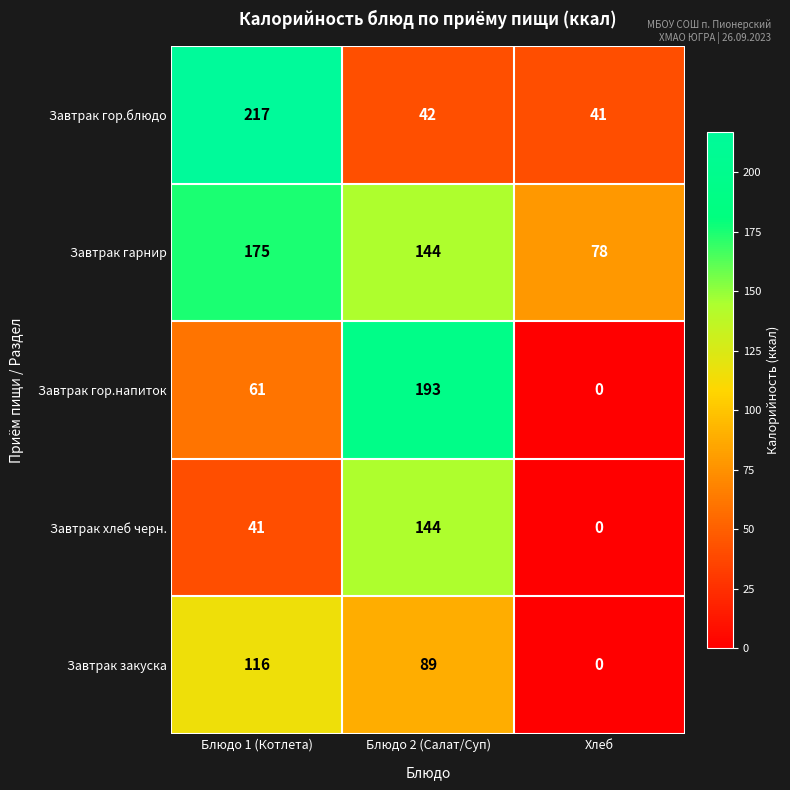

Reading left to right, transcribe all the data shown in this chart.

Завтрак гор.блюдо: Блюдо 1 (Котлета)=217	Блюдо 2 (Салат/Суп)=42	Хлеб=41
Завтрак гарнир: Блюдо 1 (Котлета)=175	Блюдо 2 (Салат/Суп)=144	Хлеб=78
Завтрак гор.напиток: Блюдо 1 (Котлета)=61	Блюдо 2 (Салат/Суп)=193	Хлеб=0
Завтрак хлеб черн.: Блюдо 1 (Котлета)=41	Блюдо 2 (Салат/Суп)=144	Хлеб=0
Завтрак закуска: Блюдо 1 (Котлета)=116	Блюдо 2 (Салат/Суп)=89	Хлеб=0